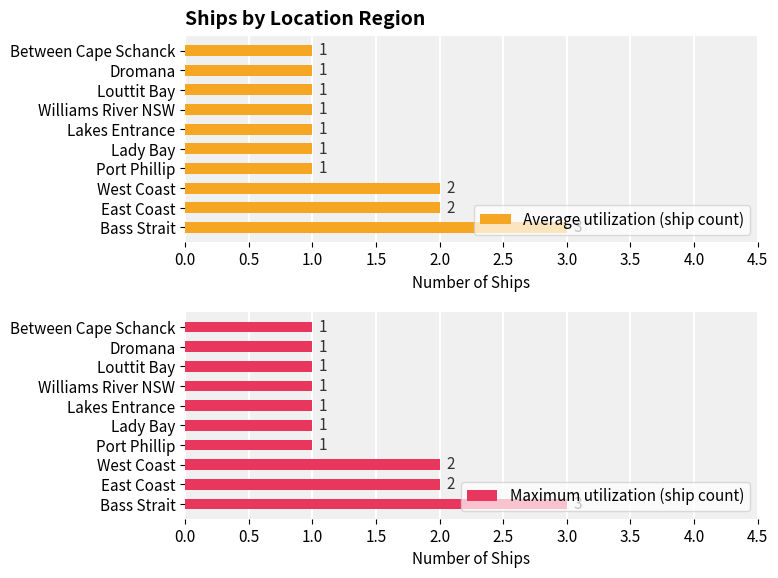

Reading left to right, list all the values displayed in this chart.

Average utilization (ship count): 3	2	2	1	1	1	1	1	1	1
Maximum utilization (ship count): 3	2	2	1	1	1	1	1	1	1